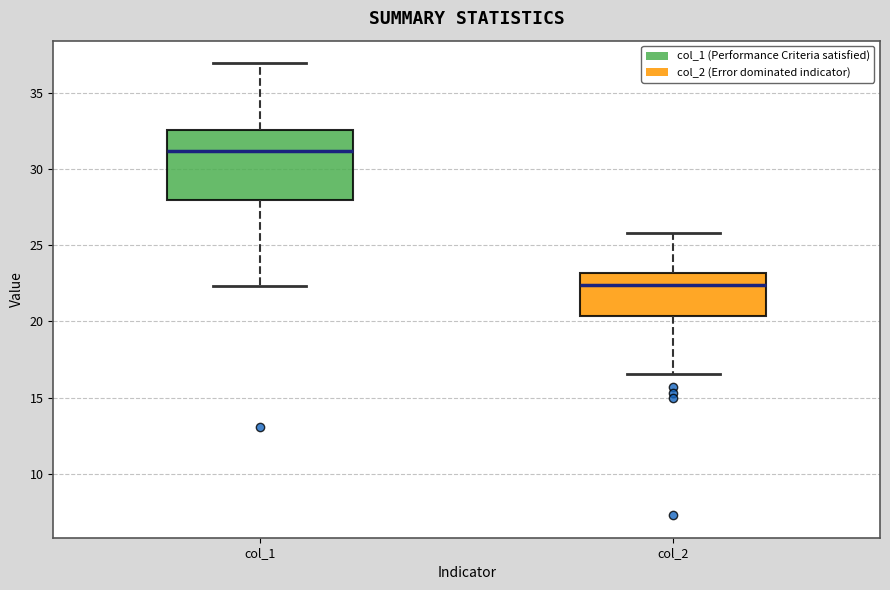

Reading left to right, read every box against the y-axis: the position of its median line, the range the box covers, and the ends of its whiskers. The values are not printed on the chart, so give them approximately, as read against the axis.

col_1: median 31.0, box 28.0 to 32.5, whiskers 22.5 to 37.0
col_2: median 22.5, box 20.5 to 23.0, whiskers 16.5 to 26.0